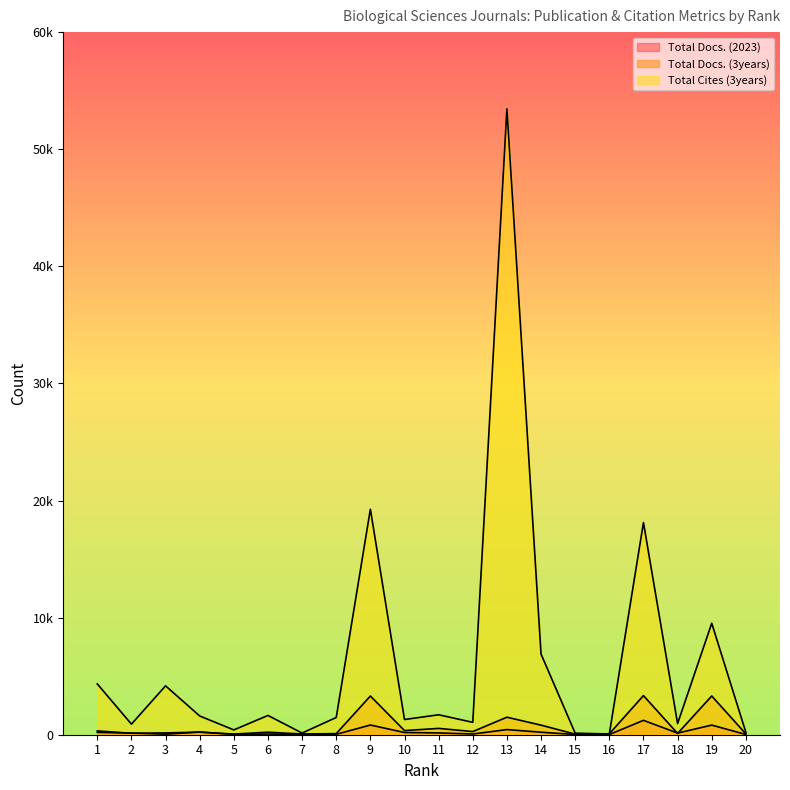

The value of Total Docs. (2023) at 7 is 41. True or false?

False